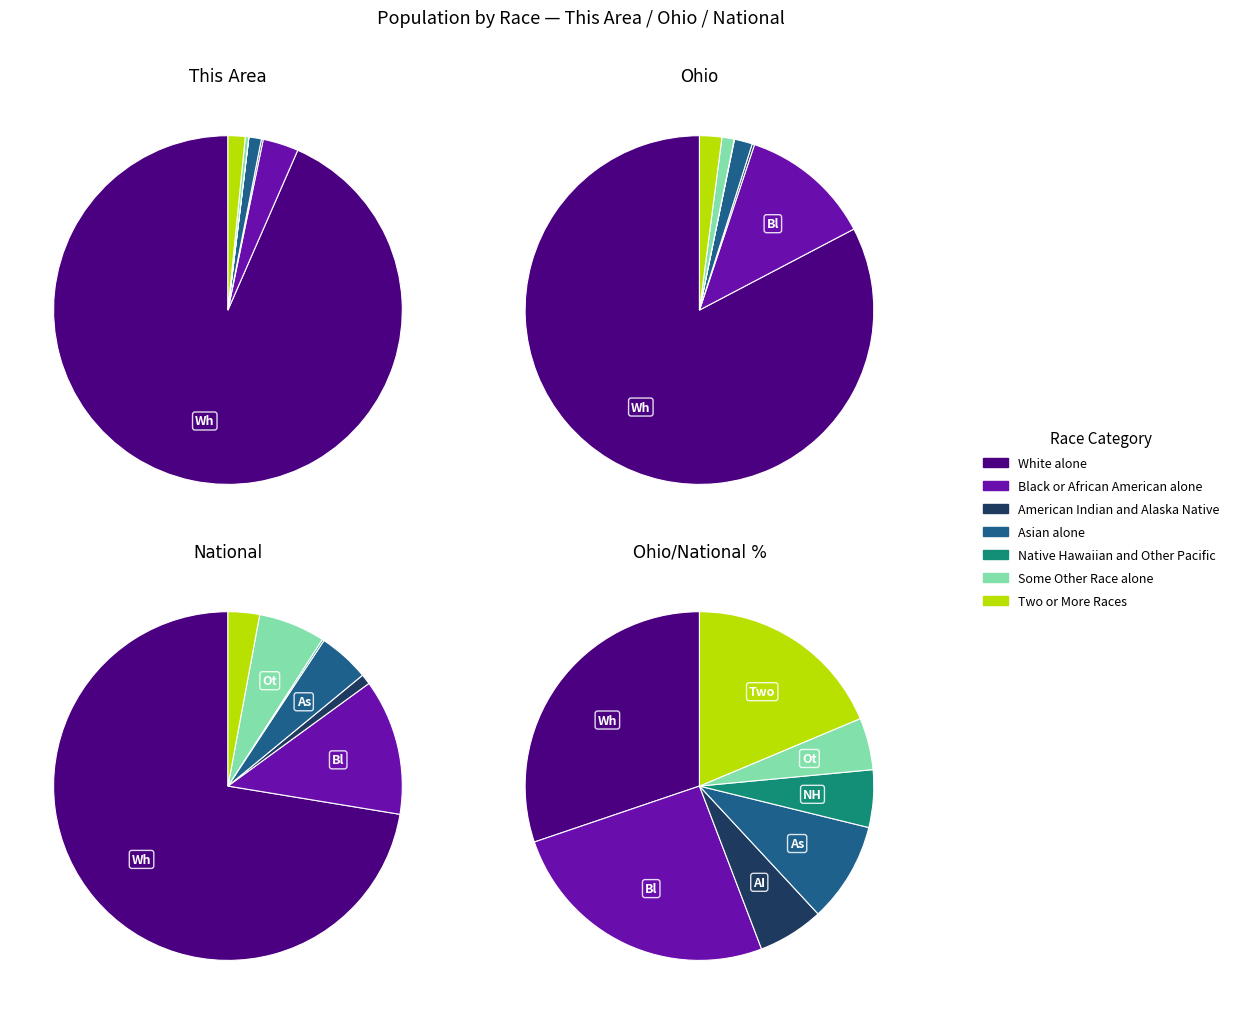

Which series has the widest spread of values?

National